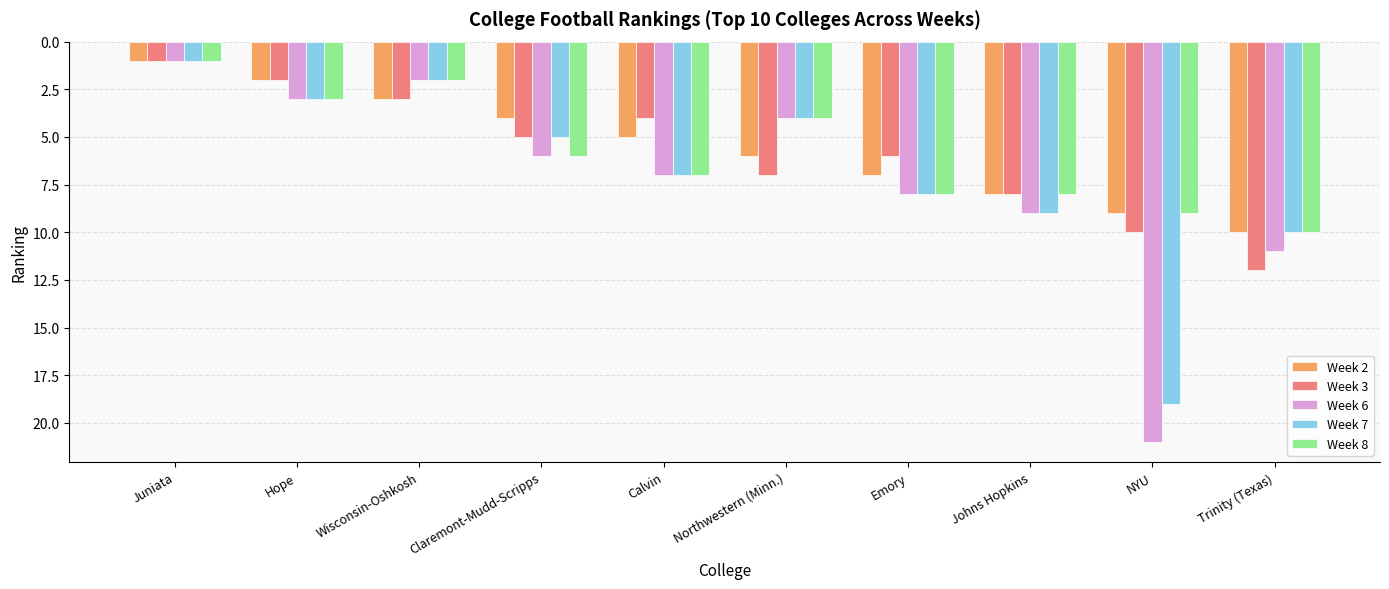

Which category has the lowest value in the Week 2 series?

Juniata